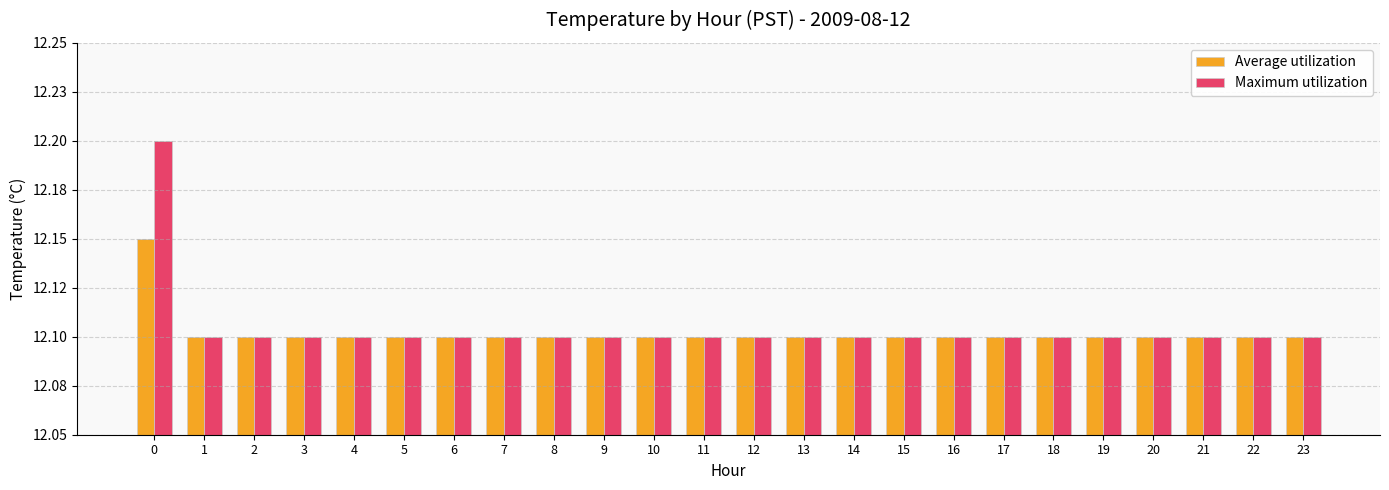

Are the bars grouped side by side (vs. stacked)?

Yes